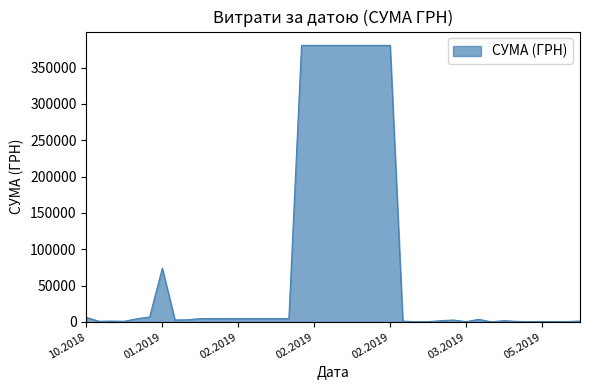

What is the greatest value displayed?

380463.3